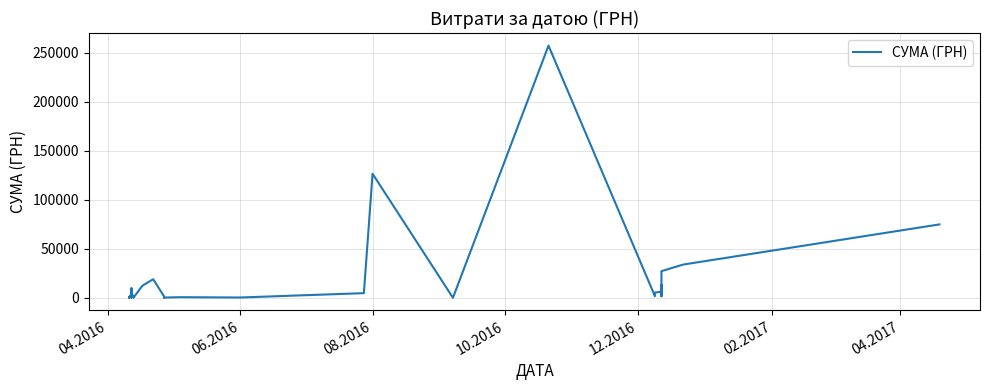

Does the chart display data point markers on the line(s)?

No